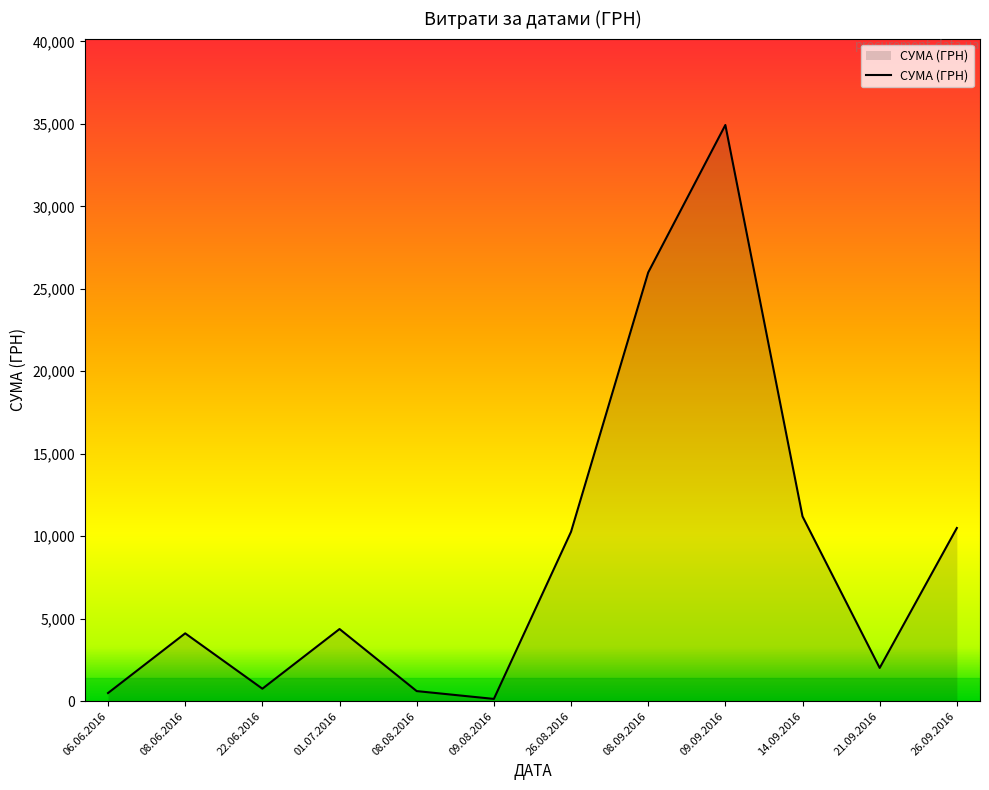

What is the change in value from 26.08.2016 to 09.09.2016?

+24666.3